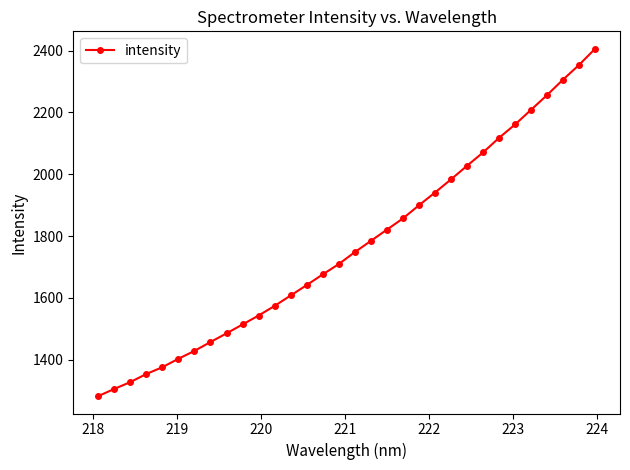

True or false: there are more than 2 points higher than both neighbors.

False